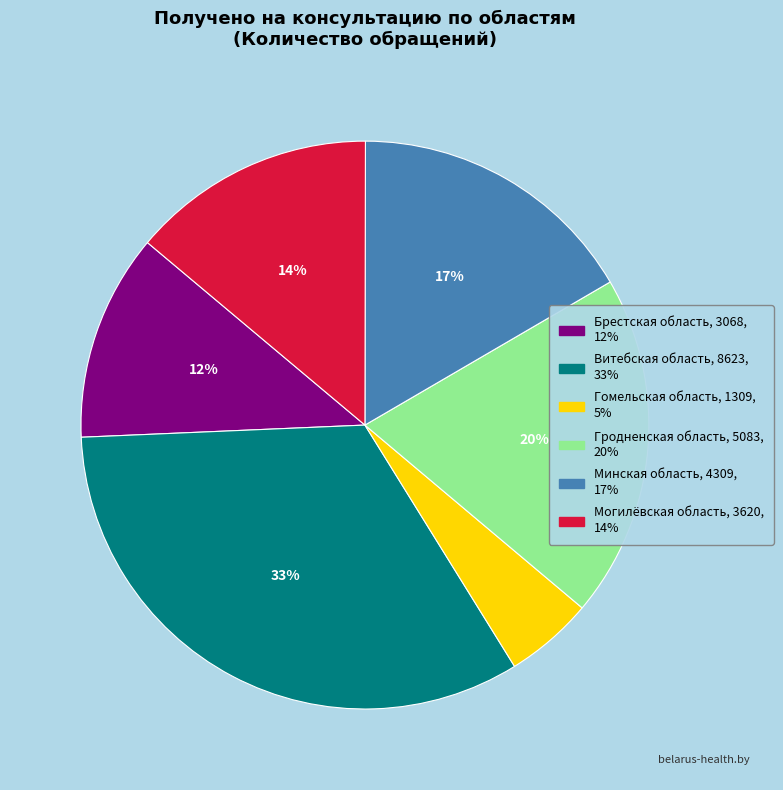

Between Гродненская область and Витебская область, which is larger?

Витебская область